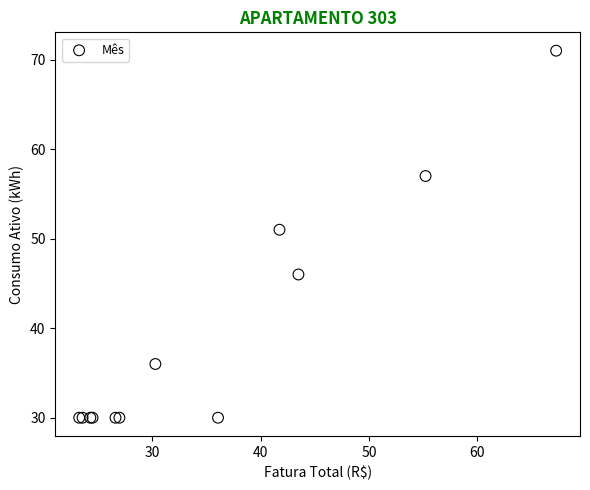

What Y value in the scatter plot is closest to 50?

51